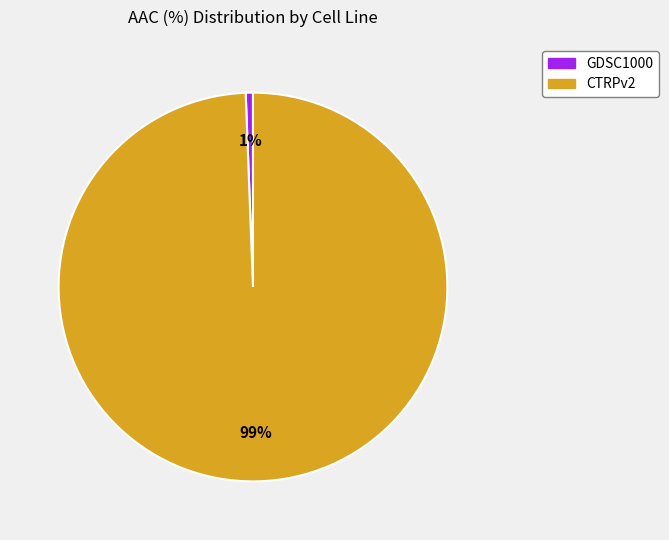

The GDSC1000 slice represents 1% of the pie. True or false?

True